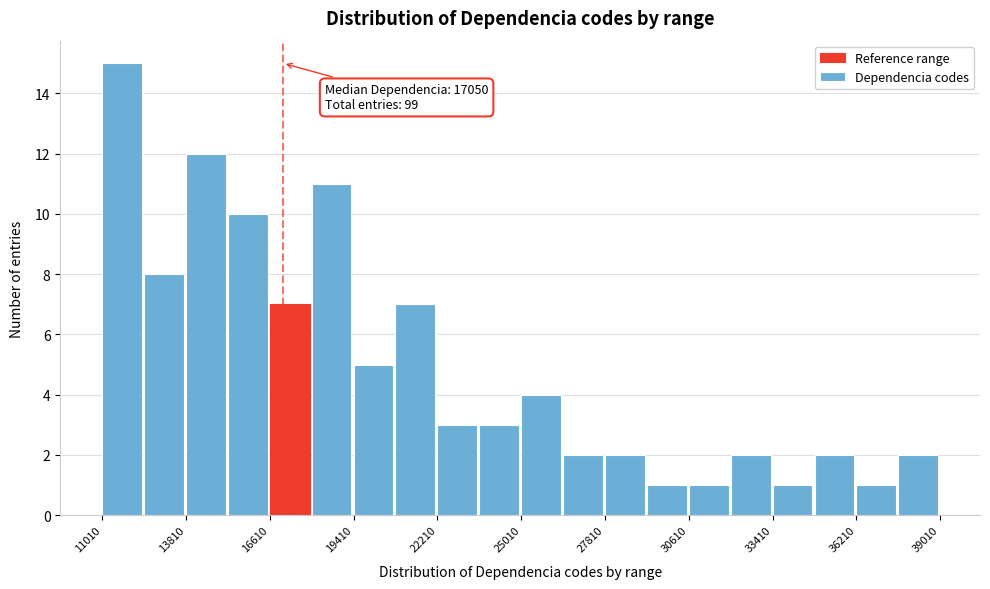

Around what value on the x-axis is the tallest bar? Give the approximate position of its centre, as read against the axis.

11500